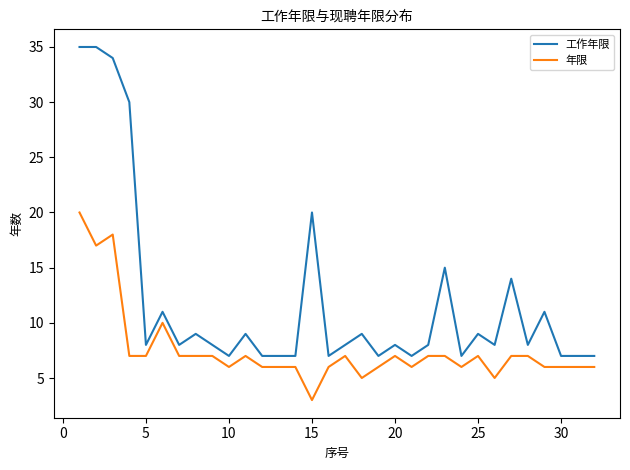

Reading right to left, list all the values displayed in this chart.

工作年限: 7	7	7	11	8	14	8	9	7	15	8	7	8	7	9	8	7	20	7	7	7	9	7	8	9	8	11	8	30	34	35	35
年限: 6	6	6	6	7	7	5	7	6	7	7	6	7	6	5	7	6	3	6	6	6	7	6	7	7	7	10	7	7	18	17	20